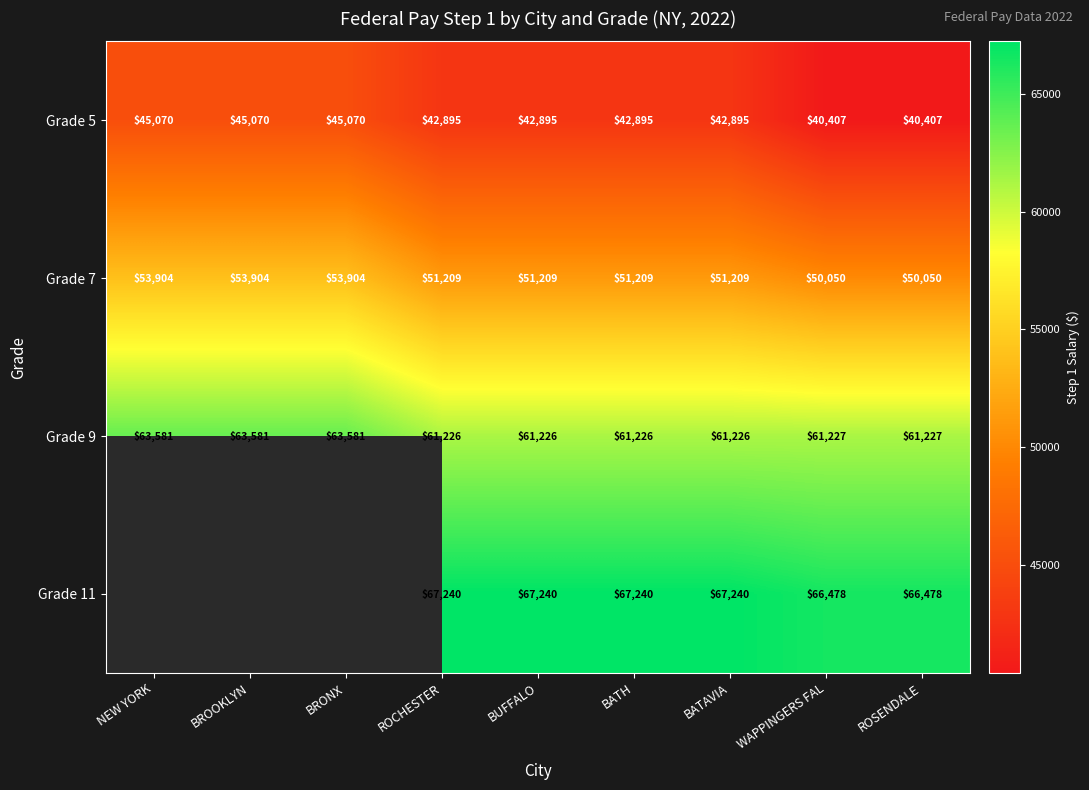

What is the difference between the highest and lowest values at BUFFALO?

24345